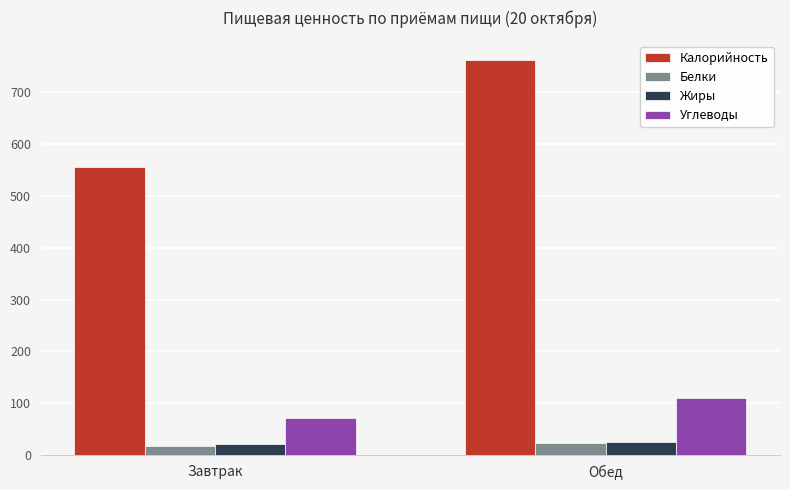

List the labels in order of Углеводы value, smallest first.

Завтрак, Обед